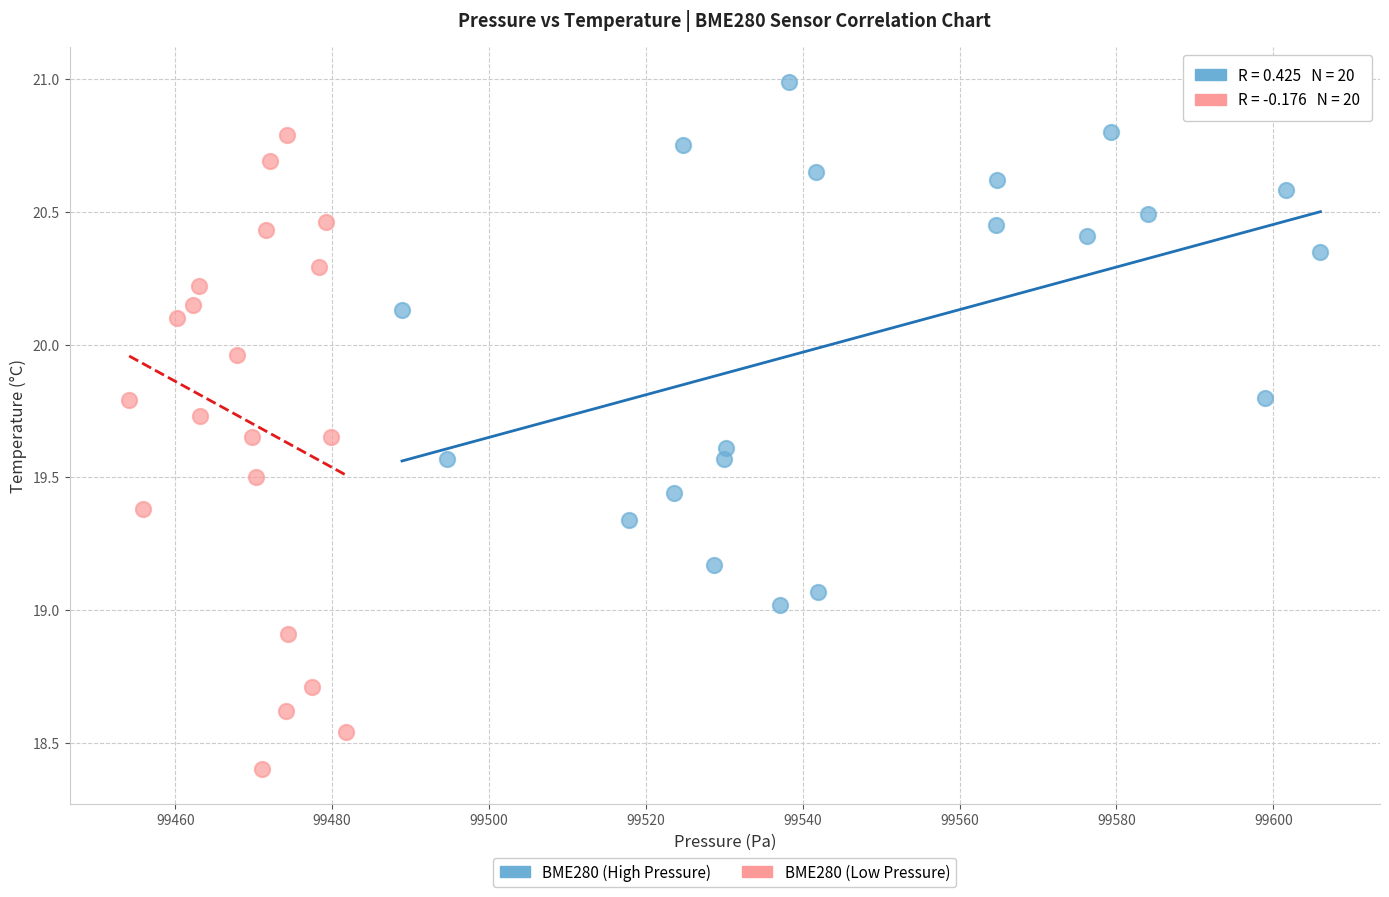

Which series reaches the minimum Y coordinate?

BME280 (Low Pressure)